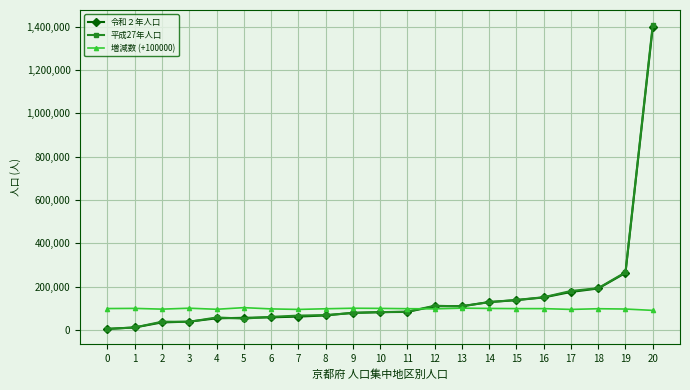

True or false: 増減数 (+100000) has more than 1 points higher than both neighbors.

True